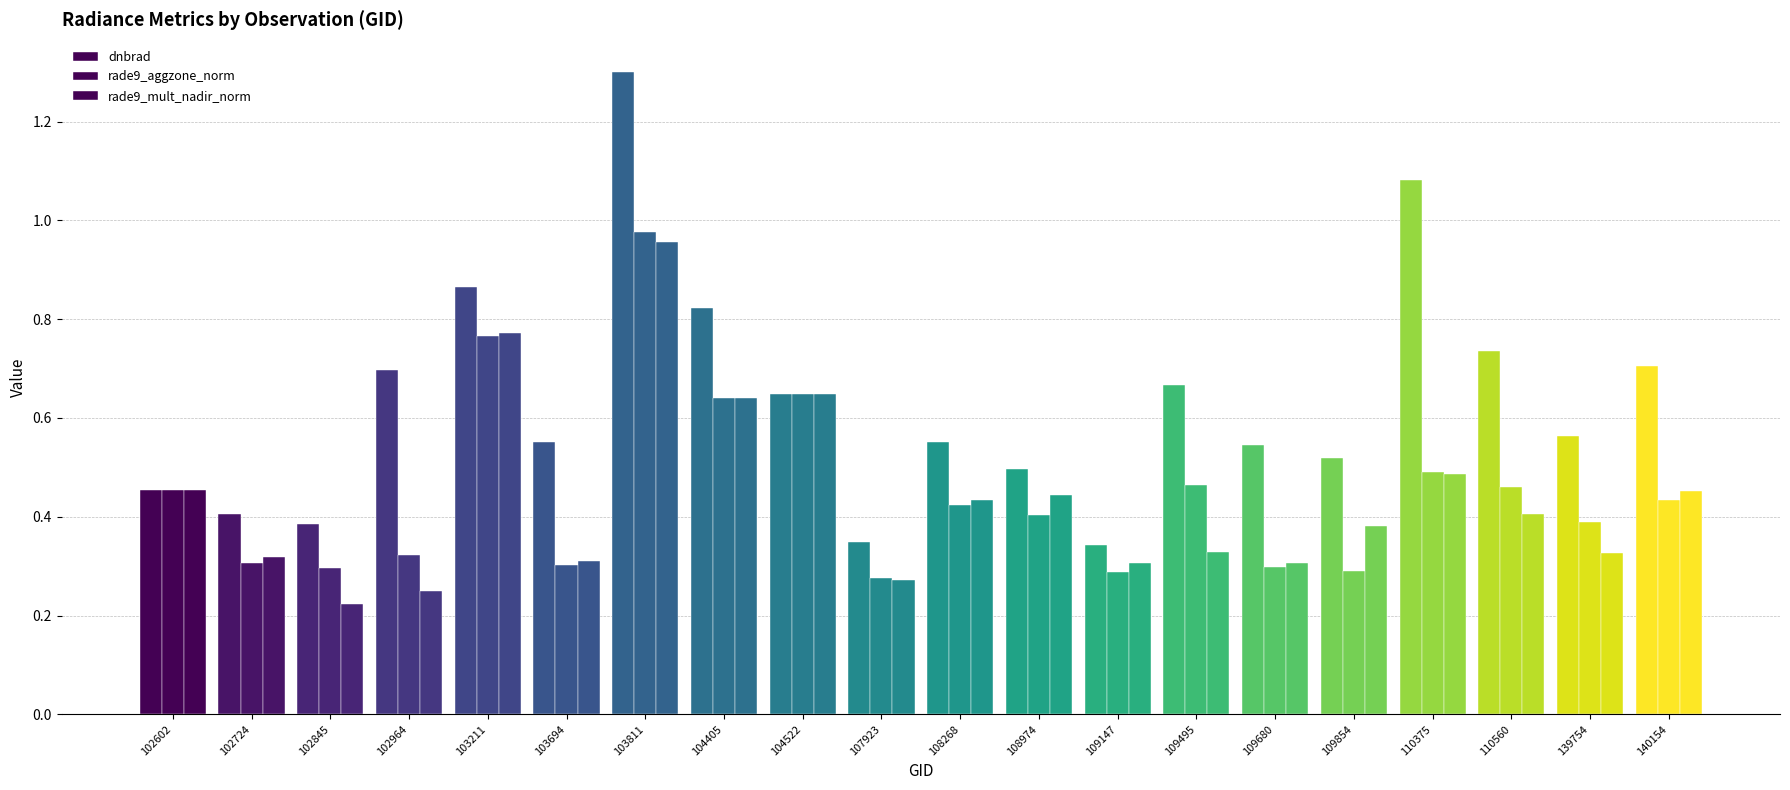

How many distinct data groups are displayed?

3